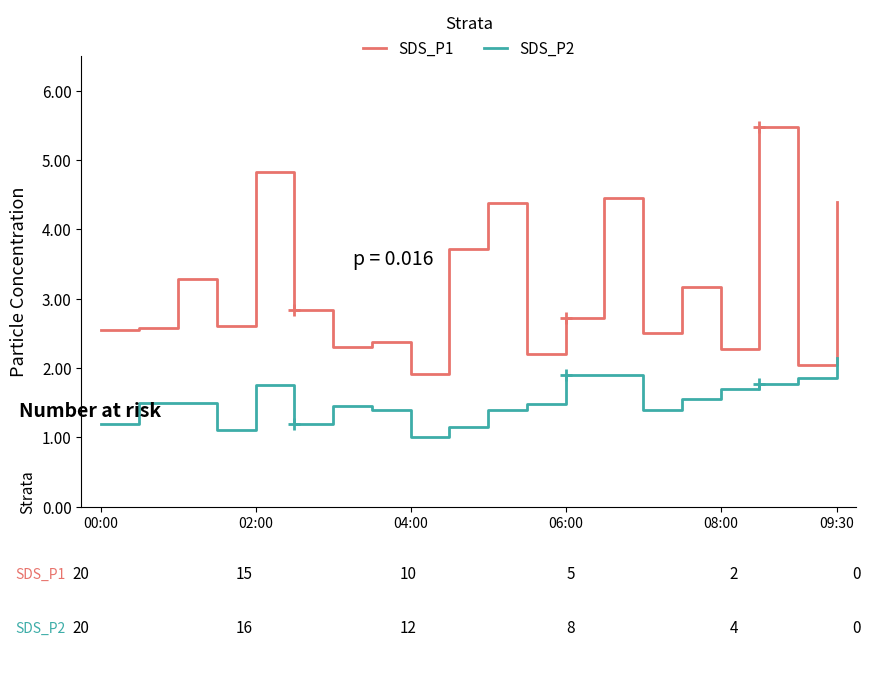

What is the minimum value for SDS_P1?

1.9